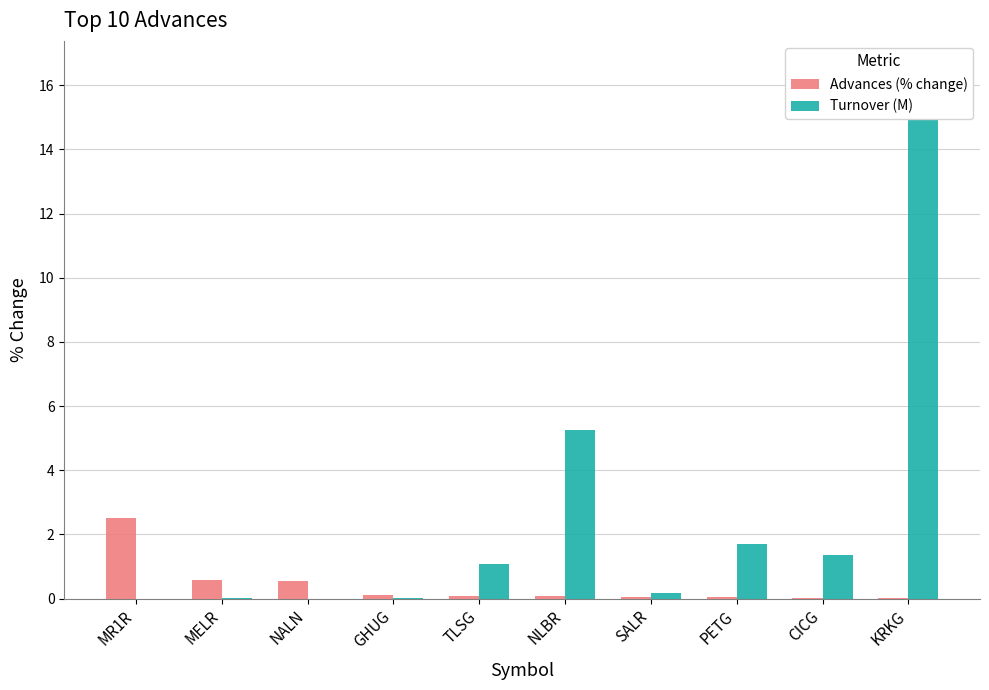

At which category does the chart reach its minimum across all series?

NALN